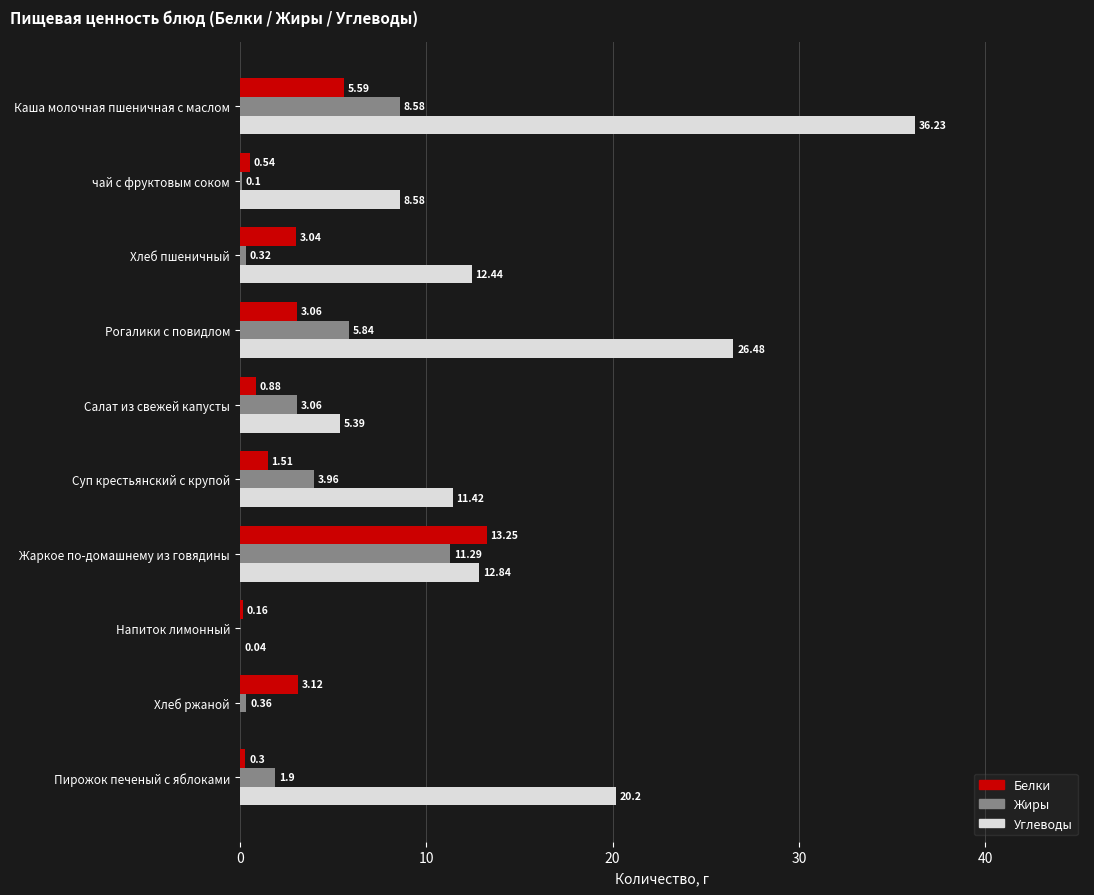

How many categories are shown in the chart?

10